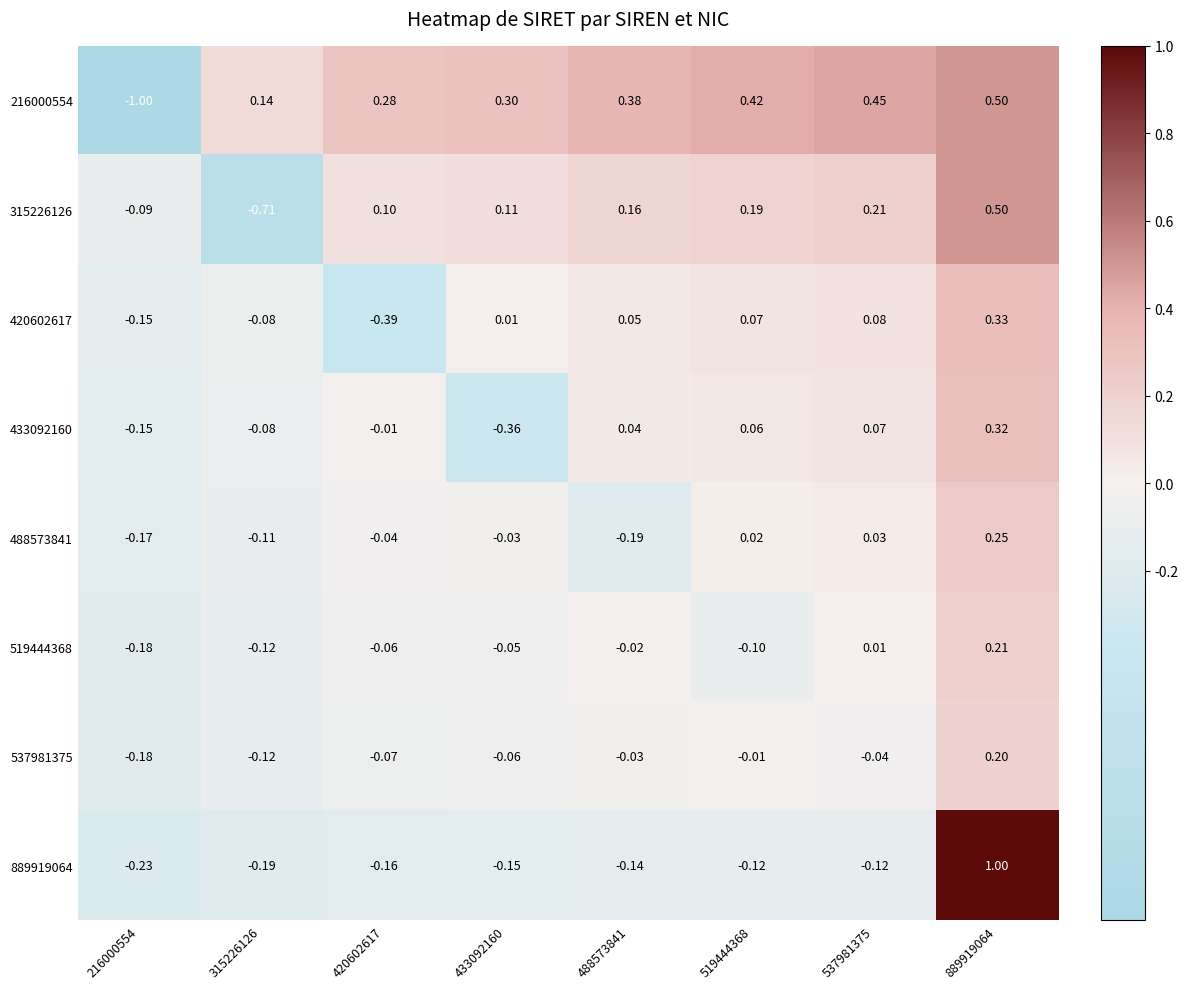

At which category does the chart reach its minimum across all series?

216000554